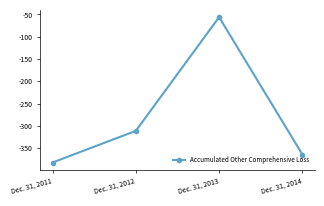

What is the sum of all values?

-1113